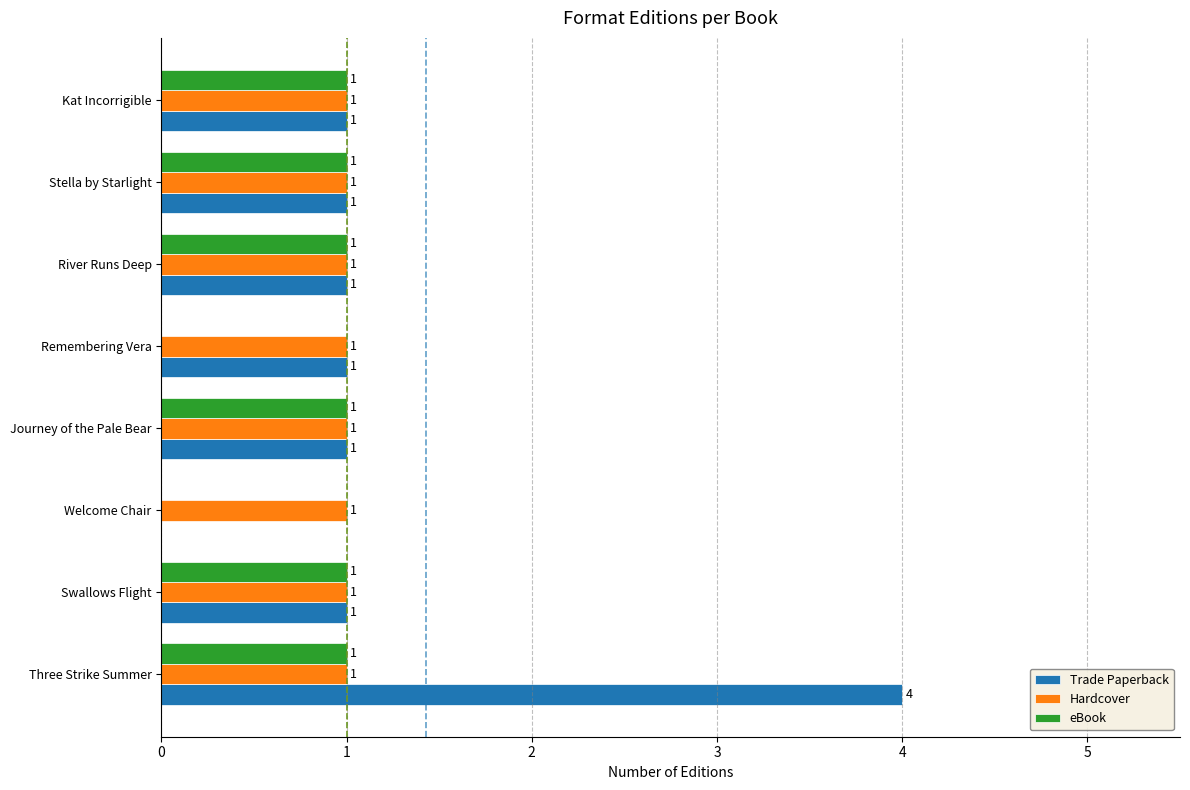

What is the highest value of the Hardcover series?

1